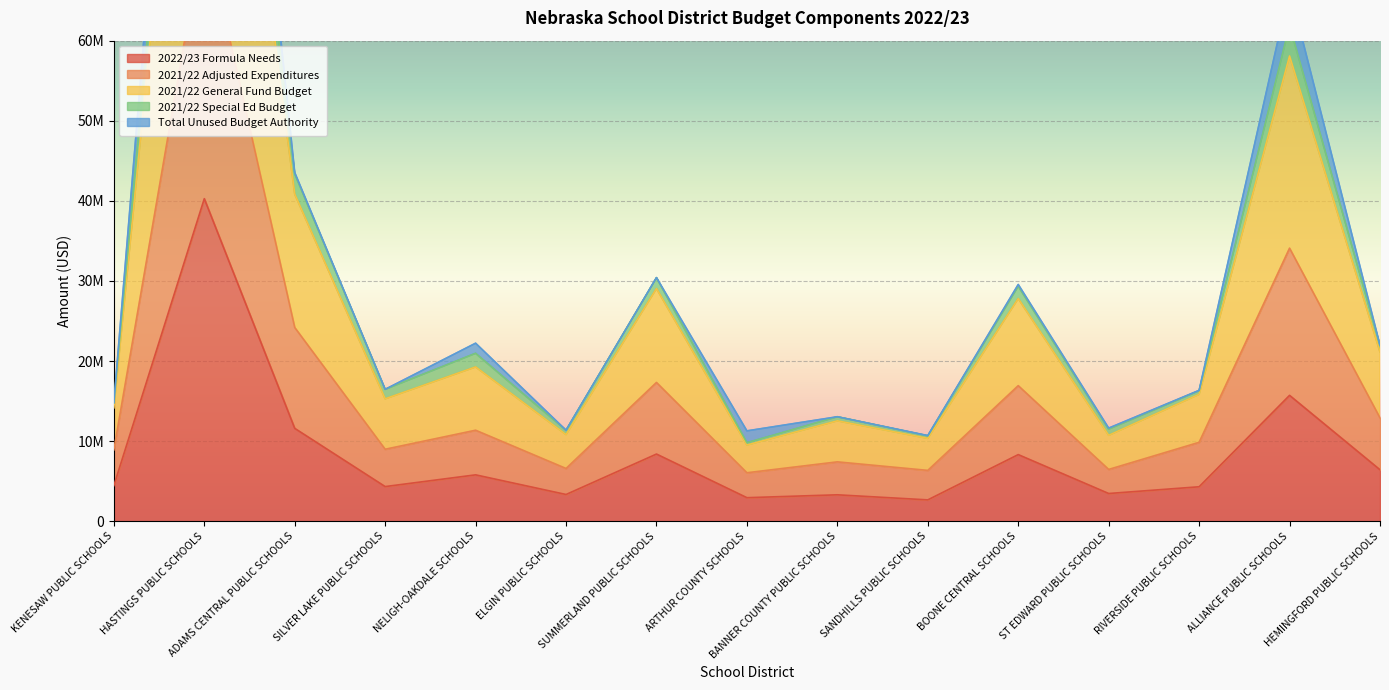

How many data points in 2021/22 Special Ed Budget are above 16469012?

7